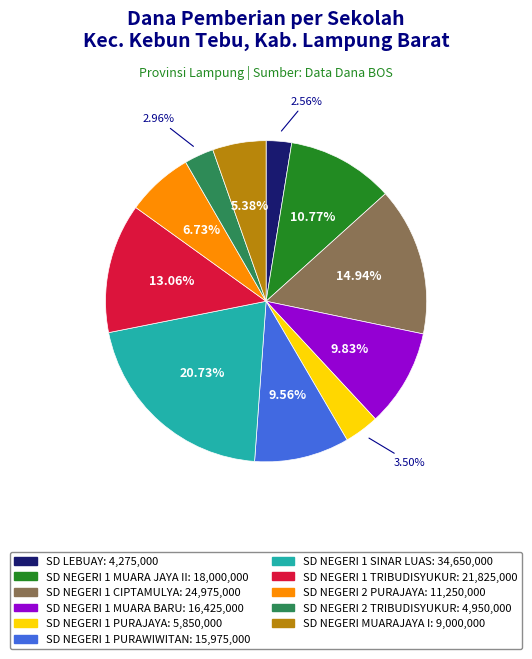

What percentage is NOT represented by SD NEGERI 1 MUARA BARU?

90.2%